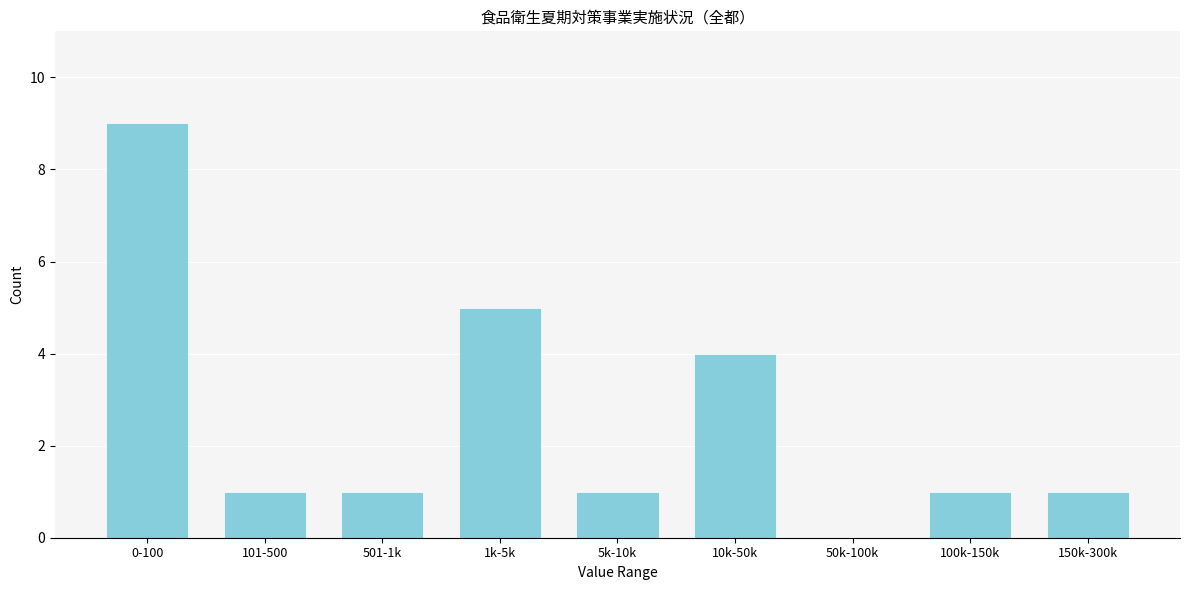

Reading left to right, what are all the values shown in this chart?

0-100=9	101-500=1	501-1k=1	1k-5k=5	5k-10k=1	10k-50k=4	50k-100k=0	100k-150k=1	150k-300k=1